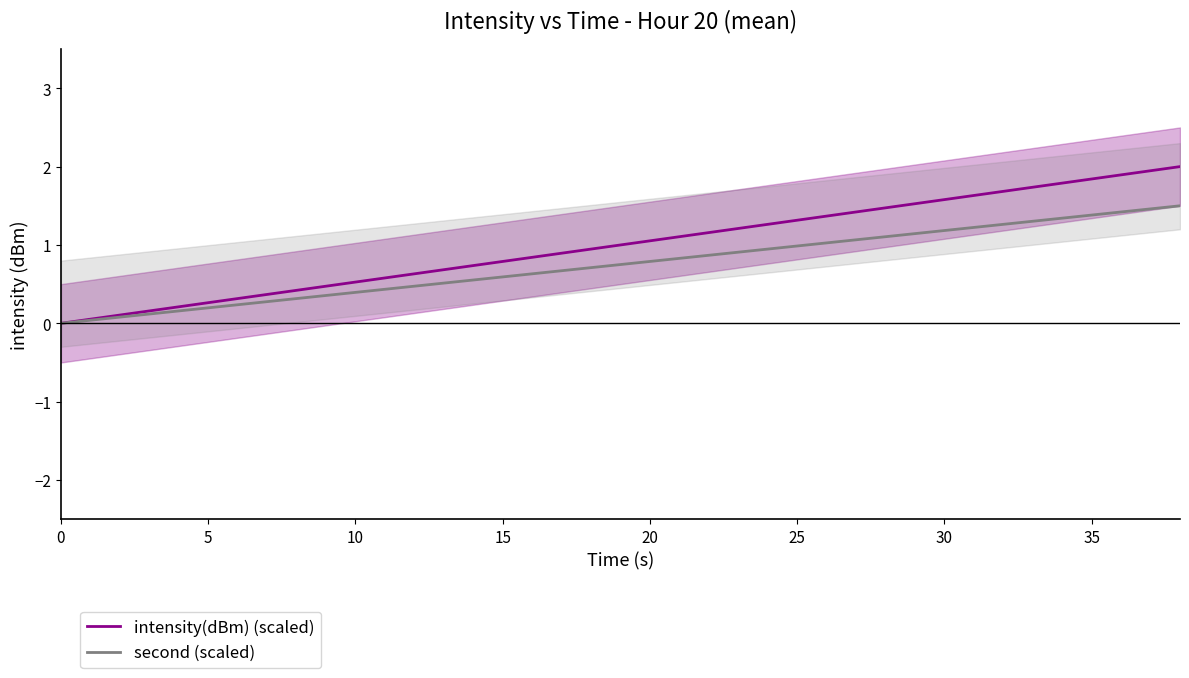

Reading left to right, extract all data points from this chart.

intensity(dBm) (scaled): 0.0	0.1	0.2	0.3	0.4	0.5	0.6	0.7	0.8	0.9	1.1	1.2	1.3	1.4	1.5	1.6	1.7	1.8	1.9	2.0
second (scaled): 0.0	0.1	0.2	0.2	0.3	0.4	0.5	0.6	0.6	0.7	0.8	0.9	0.9	1.0	1.1	1.2	1.3	1.3	1.4	1.5